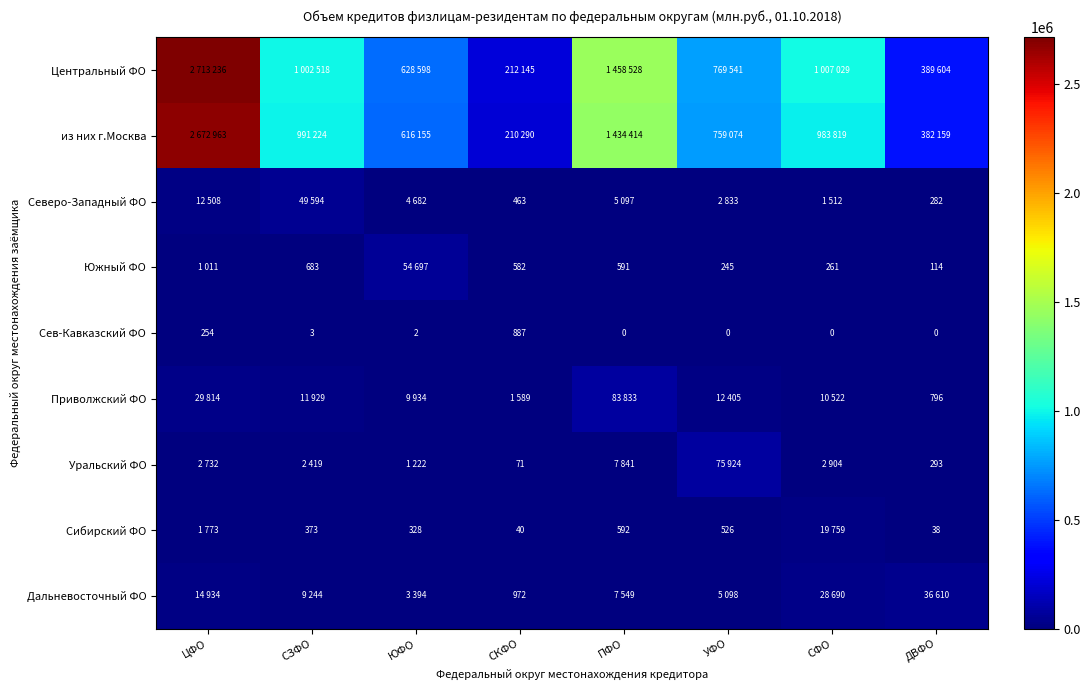

What is the difference between the Южный ФО values at СФО and СКФО?

321